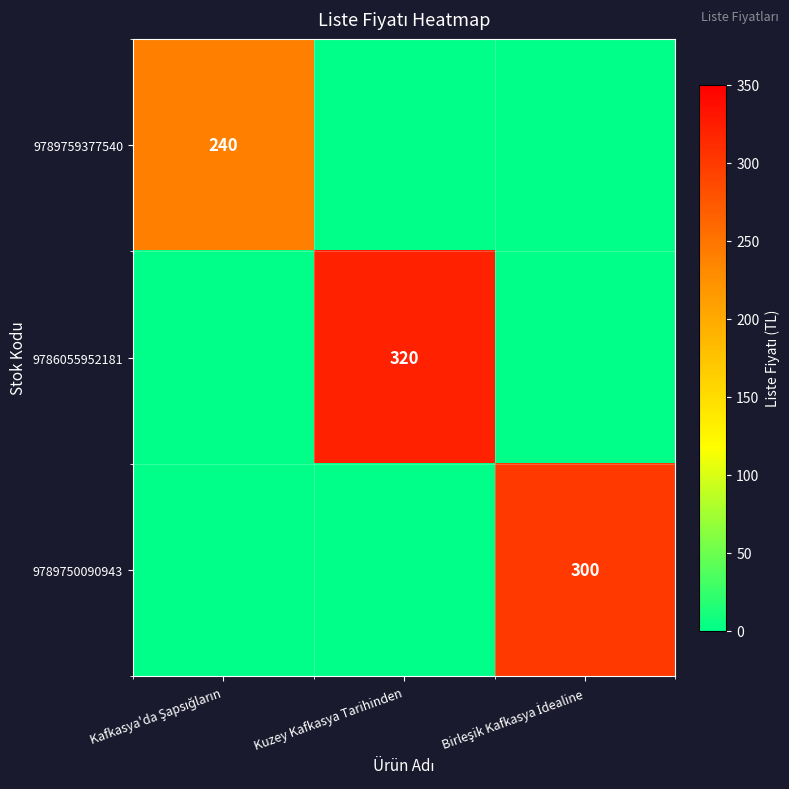

The value of 9786055952181 at Kuzey Kafkasya Tarihinden is 320. True or false?

True